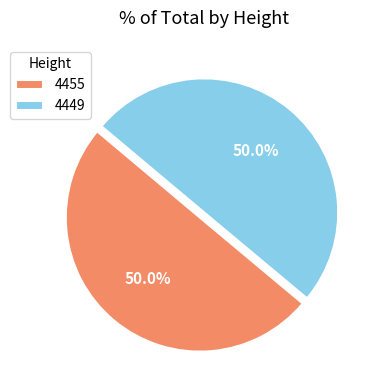

What percentage do 4449 and 4455 together represent?

100.0%